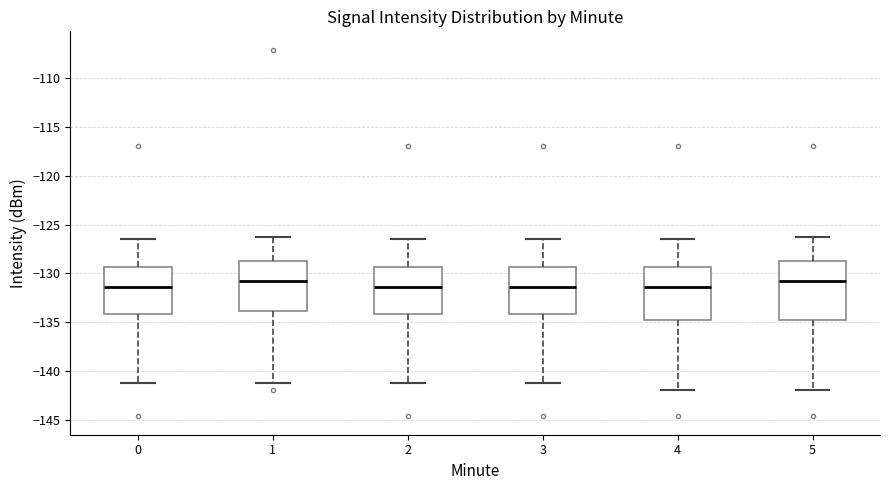

Where is the lower edge of the box at x = 5 on the y-axis? The values are not printed on the chart, so give them approximately, as read against the axis.

-135.0